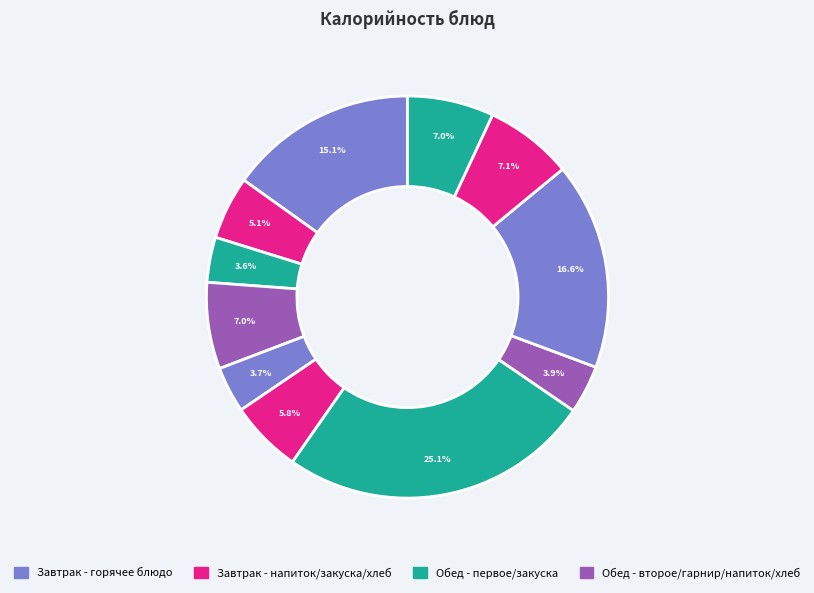

Does any single category account for the majority?

No